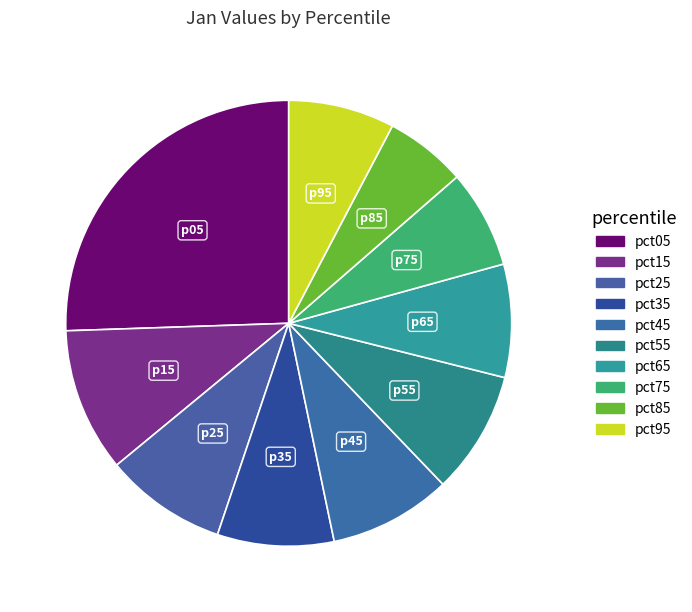

How many slices are in this pie chart?

10